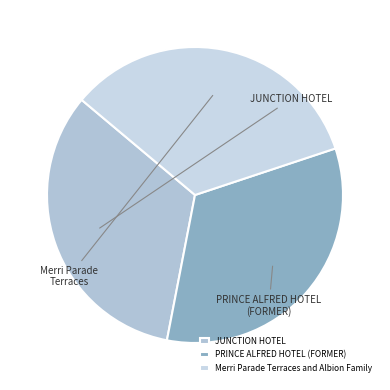

What is the smallest slice in the pie chart?

JUNCTION HOTEL